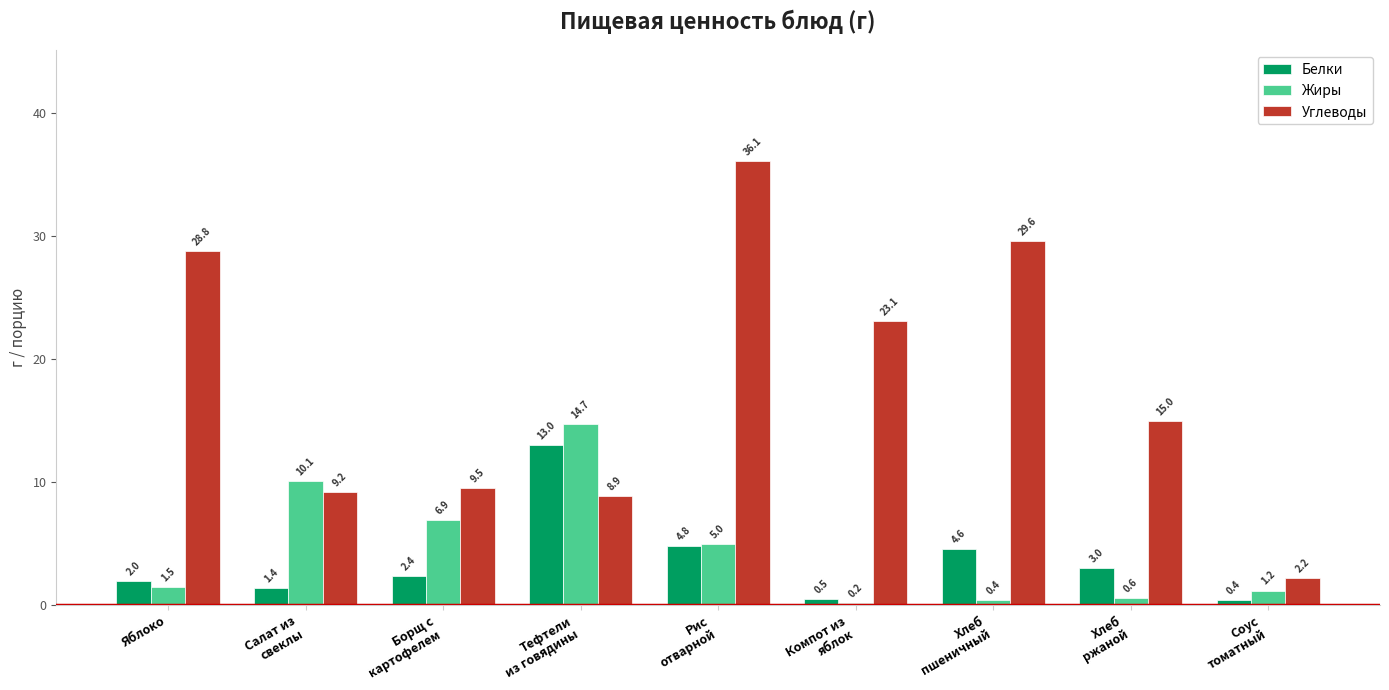

What is the difference between the Углеводы values at Хлеб
пшеничный and Хлеб
ржаной?

14.6